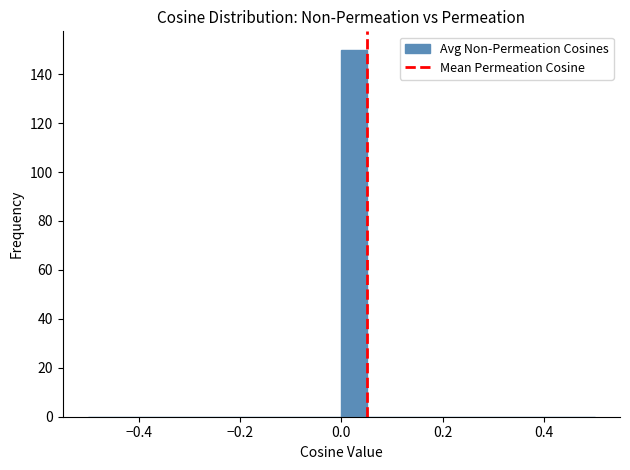

Read against the x-axis, roughly where is the centre of the tallest bar?

0.02